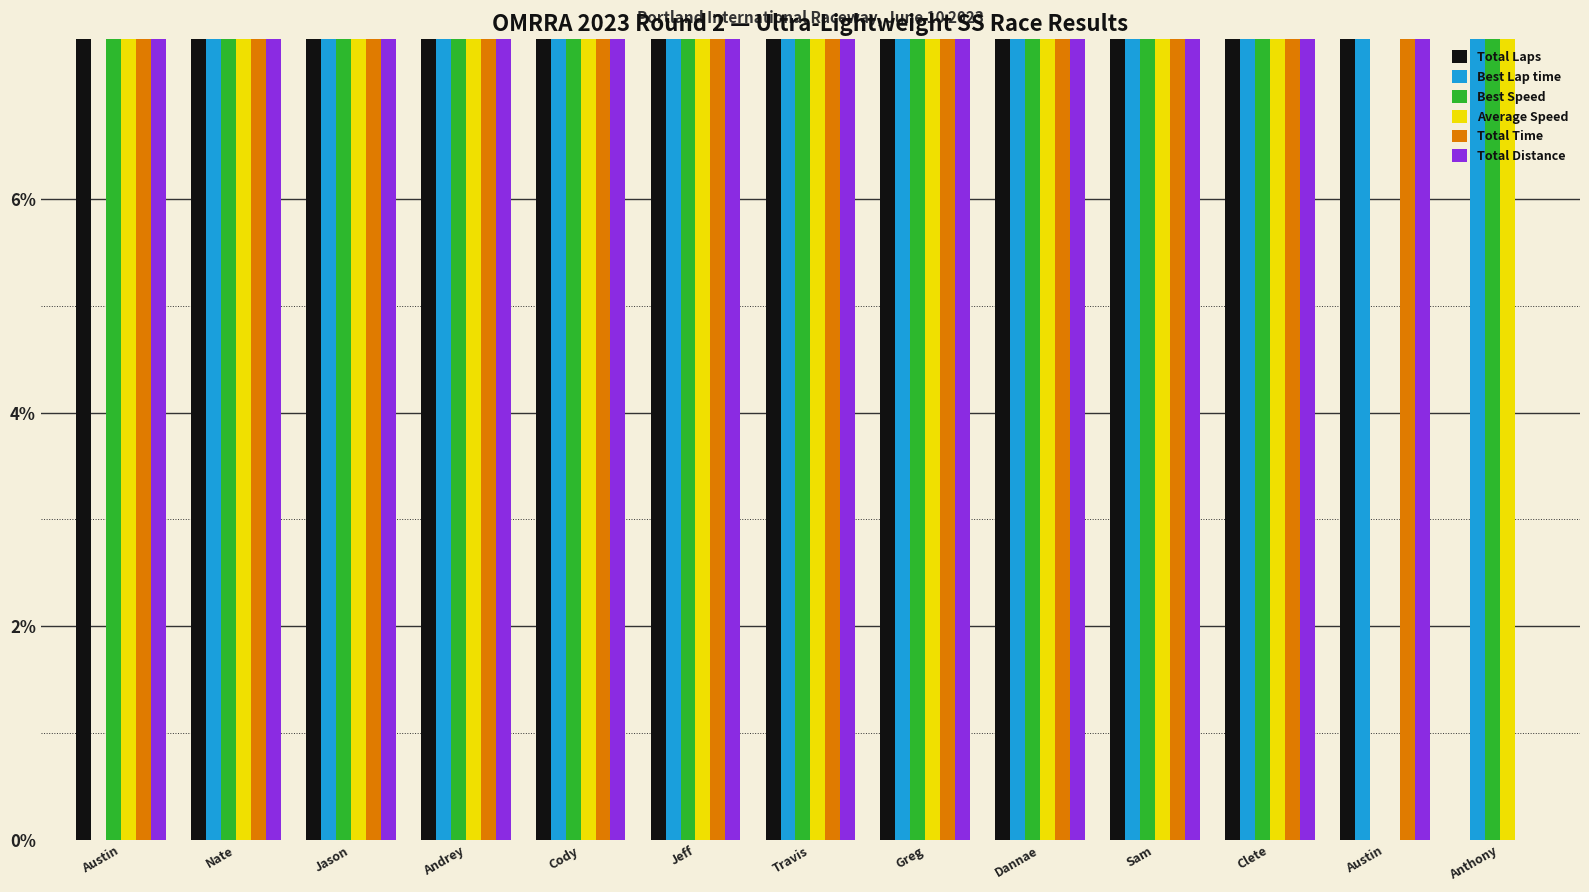

At which category does the chart reach its peak across all series?

Travis